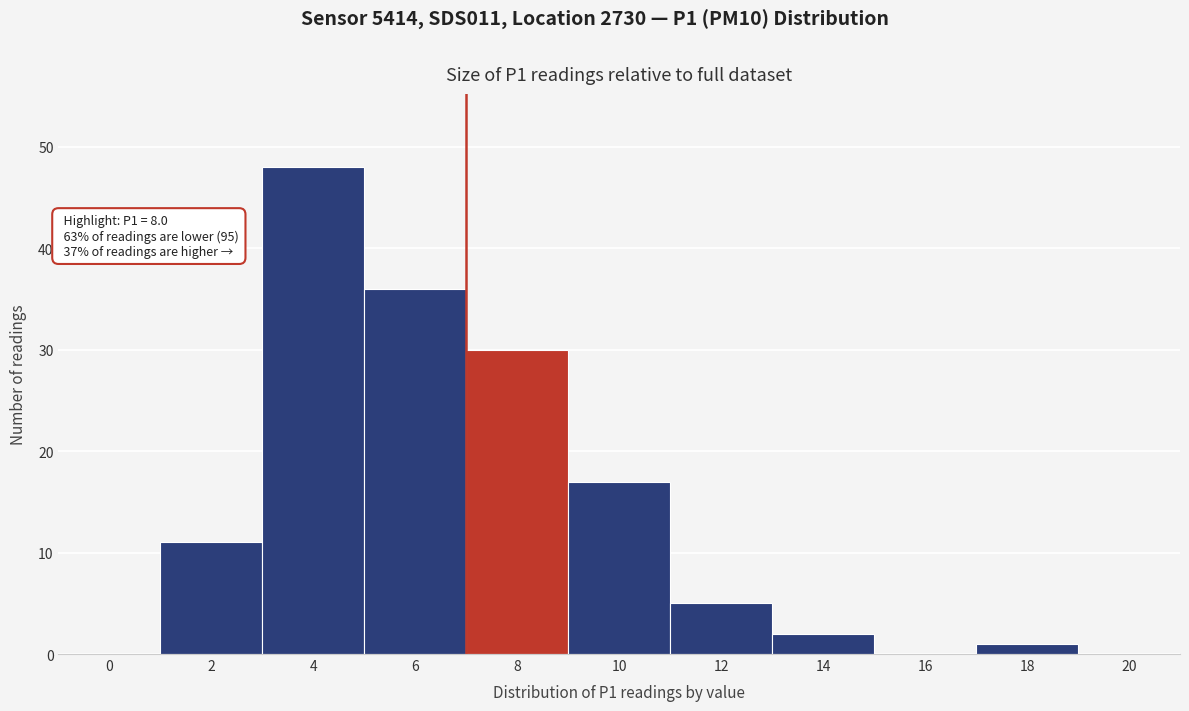

Reading left to right, list all the values displayed in this chart.

0=0	2=11	4=48	6=36	8=30	10=17	12=5	14=2	16=0	18=1	20=0